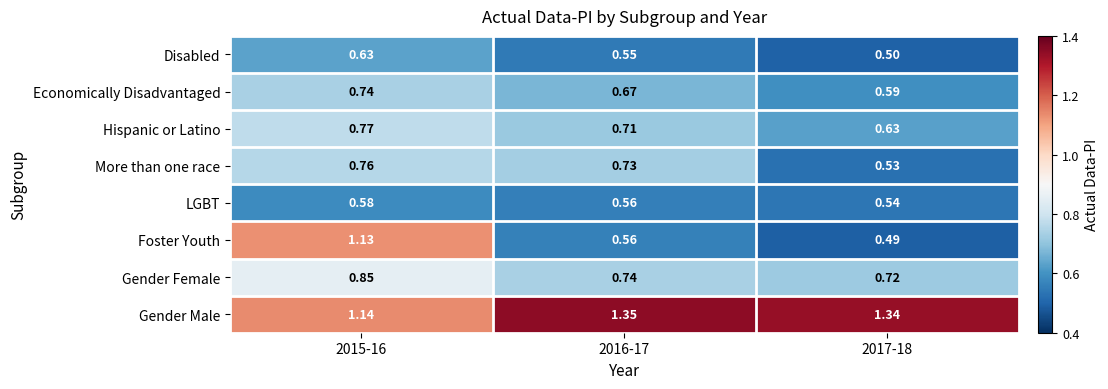

At 2015-16, list the series in order from smallest to largest.

LGBT, Disabled, Economically Disadvantaged, More than one race, Hispanic or Latino, Gender Female, Foster Youth, Gender Male